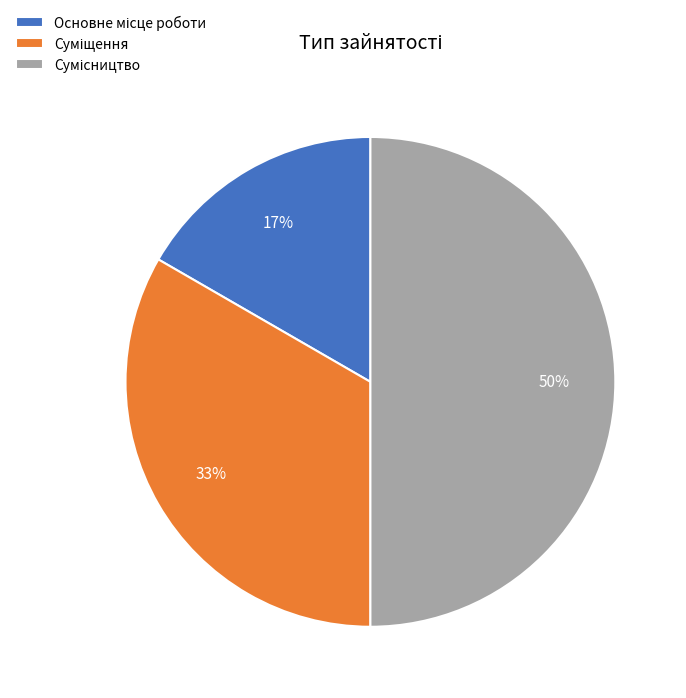

To the nearest percent, what is the average slice percentage?

33%